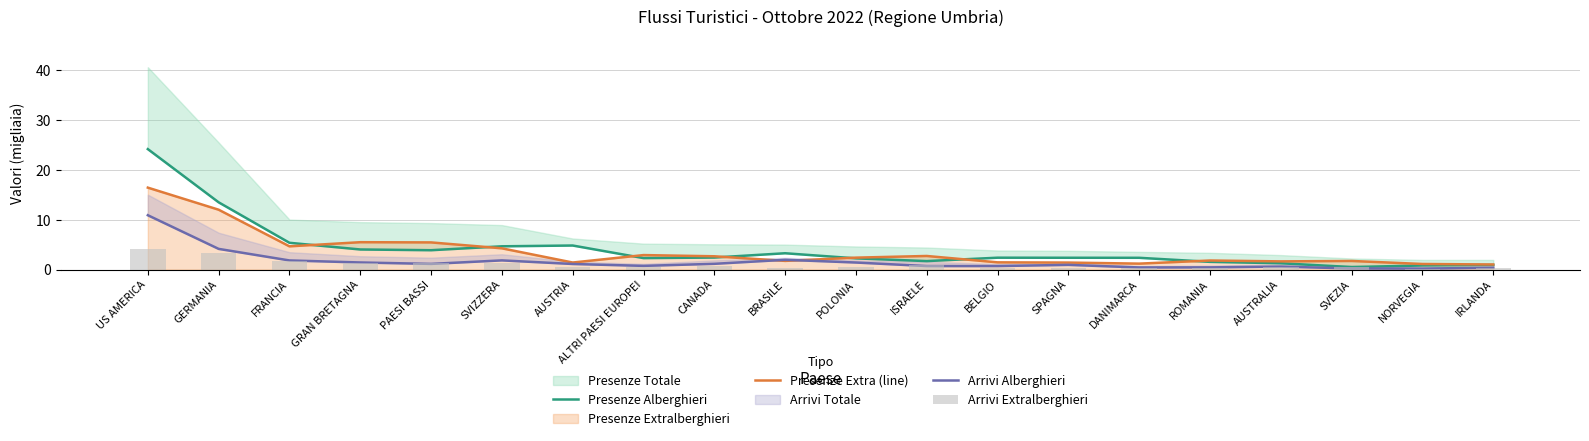

Which category has the highest value in the Presenze Extra (line) series?

US AMERICA